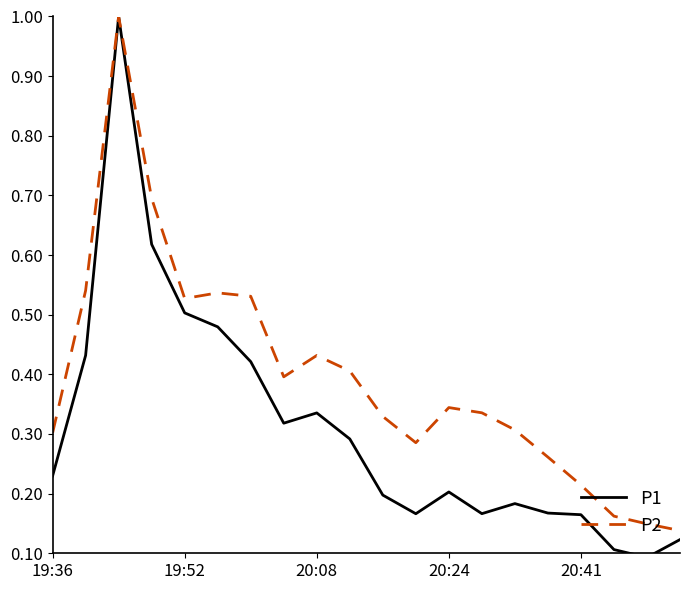

What is the maximum value shown in the chart?

1.0